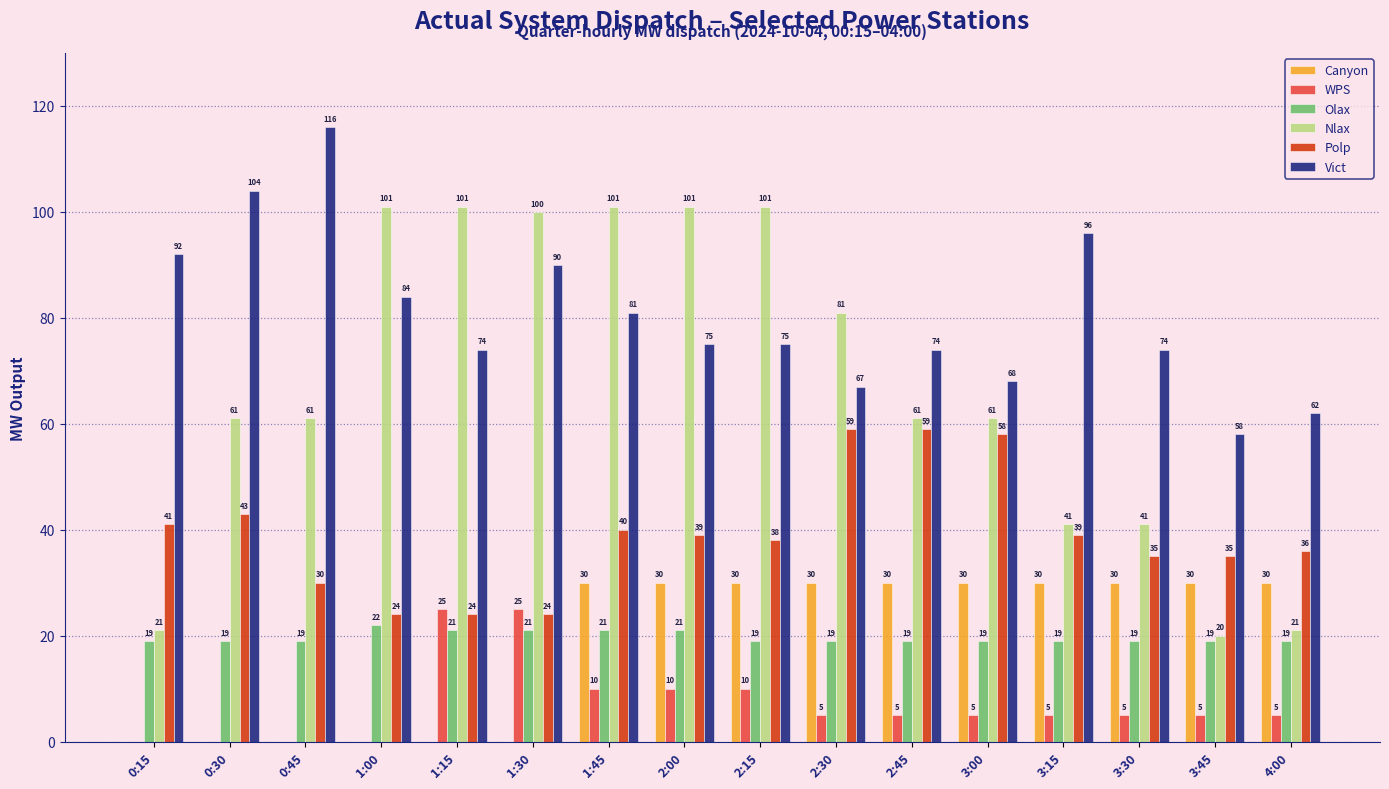

What is the approximate value of Vict at 3:45?

58